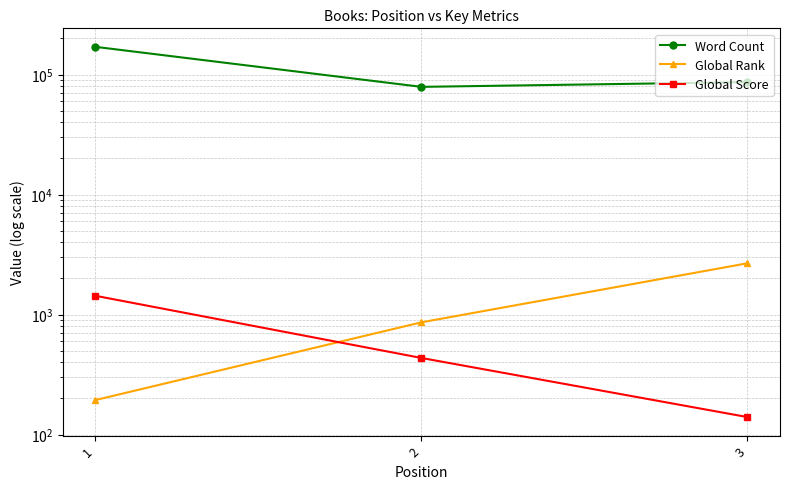

What is the smallest value displayed?

140